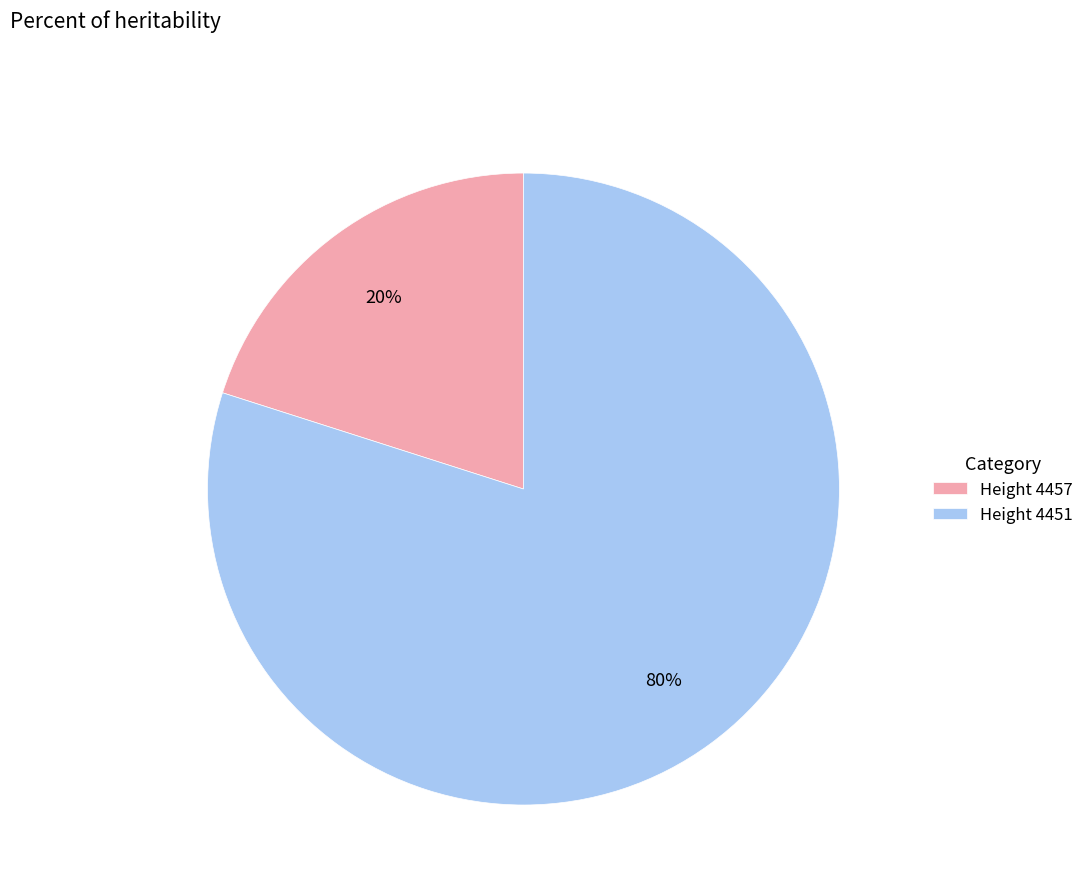

Is the sum of Height 4451 and Height 4457 greater than half?

Yes